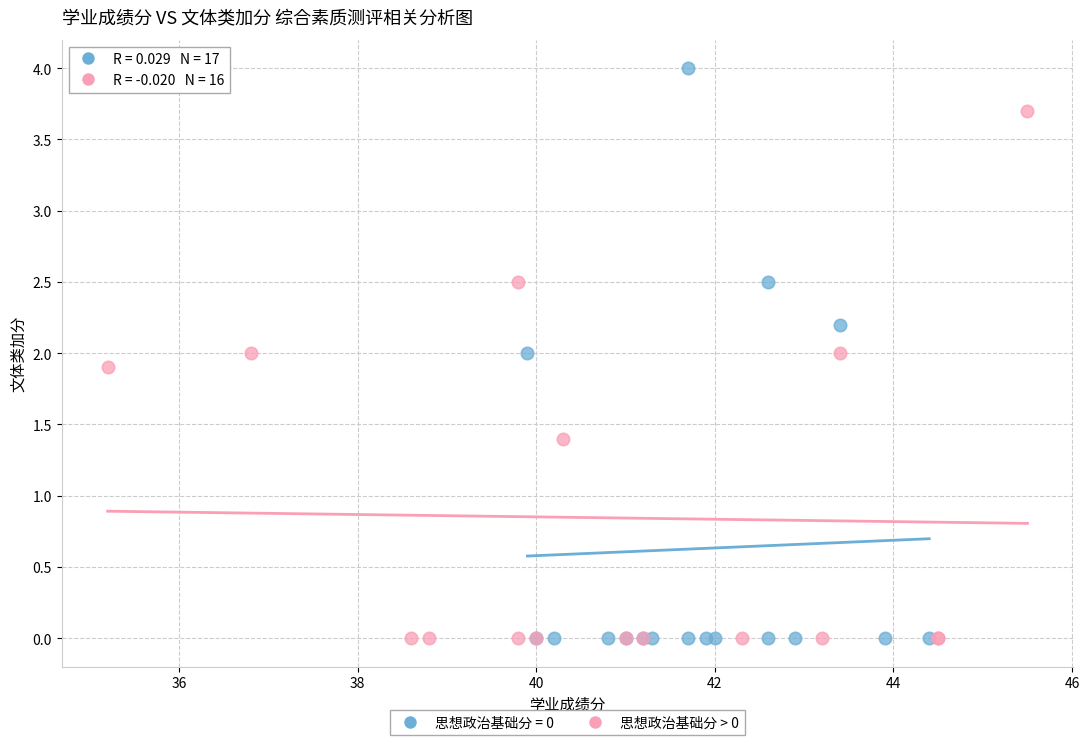

Which series contains the highest Y value?

思想政治基础分 = 0